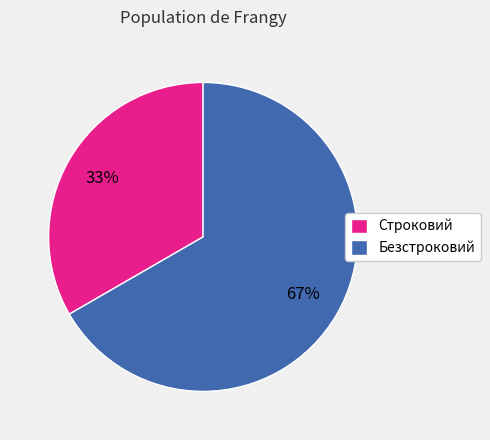

To the nearest percent, what percentage of the pie is Строковий?

33%